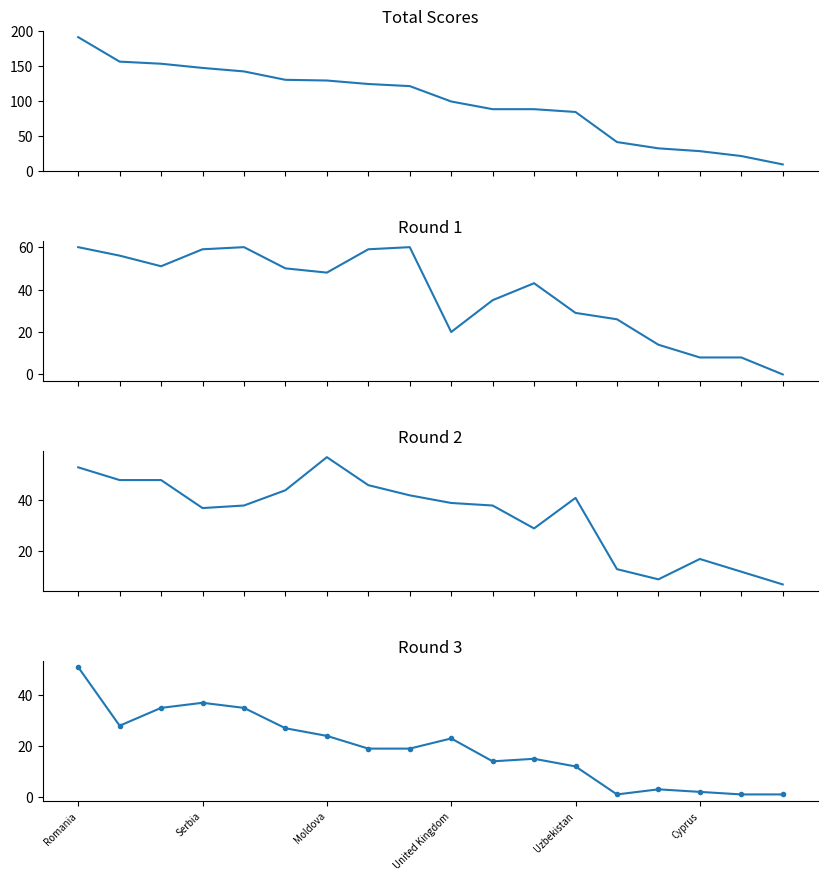

At which label does Round 2 reach its minimum?

17